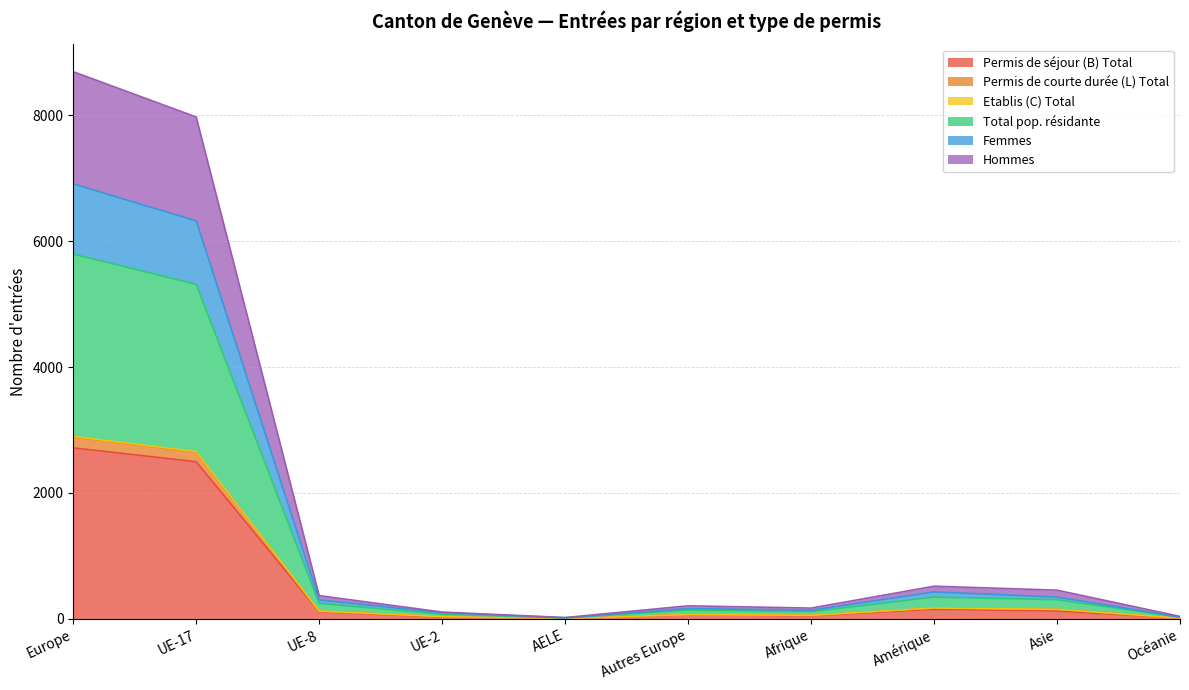

What is the label of the 6th point from the right?

AELE